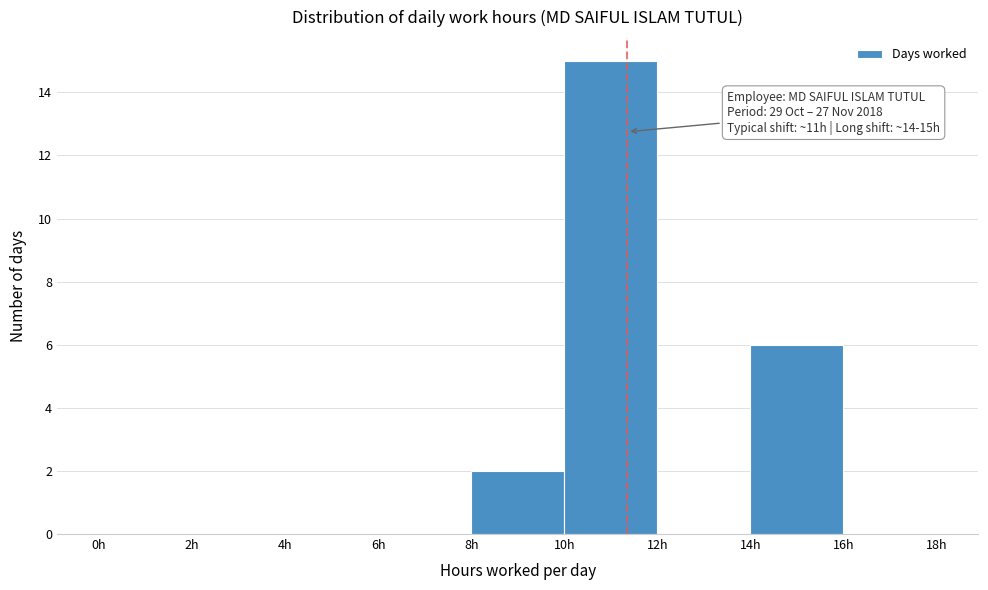

Which range on the x-axis has the tallest bar?

10 to 12